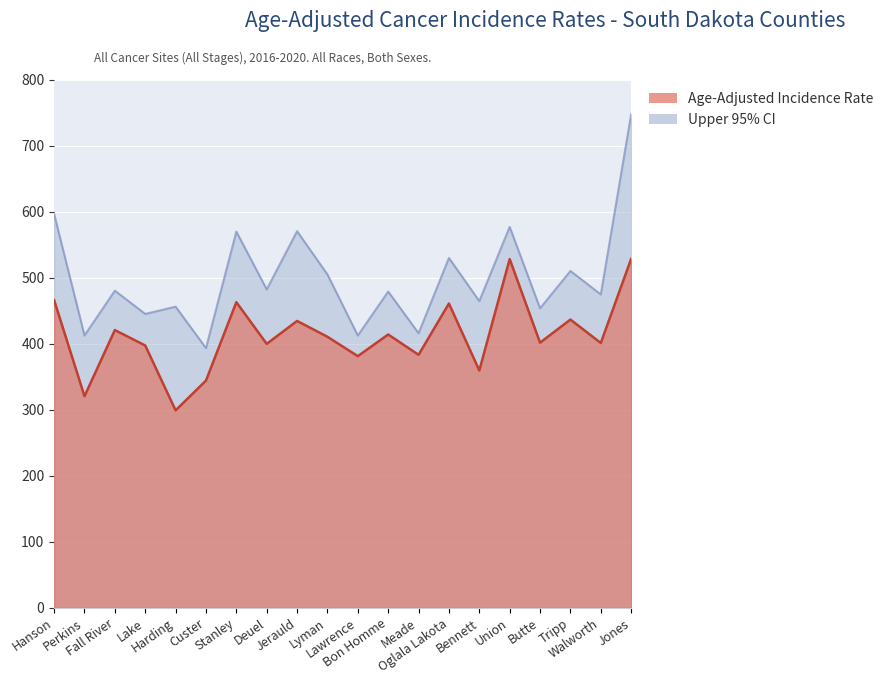

Reading right to left, list all the values displayed in this chart.

Age-Adjusted Incidence Rate: Jones=528.5	Walworth=401.0	Tripp=436.5	Butte=401.5	Union=528.1	Bennett=359.4	Oglala Lakota=460.8	Meade=383.1	Bon Homme=413.9	Lawrence=381.1	Lyman=410.4	Jerauld=434.4	Deuel=399.7	Stanley=462.8	Custer=344.1	Harding=299.0	Lake=397.2	Fall River=420.6	Perkins=320.4	Hanson=465.9
Upper 95% CI: Jones=747.5	Walworth=474.5	Tripp=510.1	Butte=453.5	Union=576.8	Bennett=464.4	Oglala Lakota=529.8	Meade=415.8	Bon Homme=478.9	Lawrence=412.3	Lyman=504.7	Jerauld=570.3	Deuel=482.1	Stanley=569.7	Custer=393.3	Harding=456.0	Lake=445.0	Fall River=480.2	Perkins=412.4	Hanson=596.3